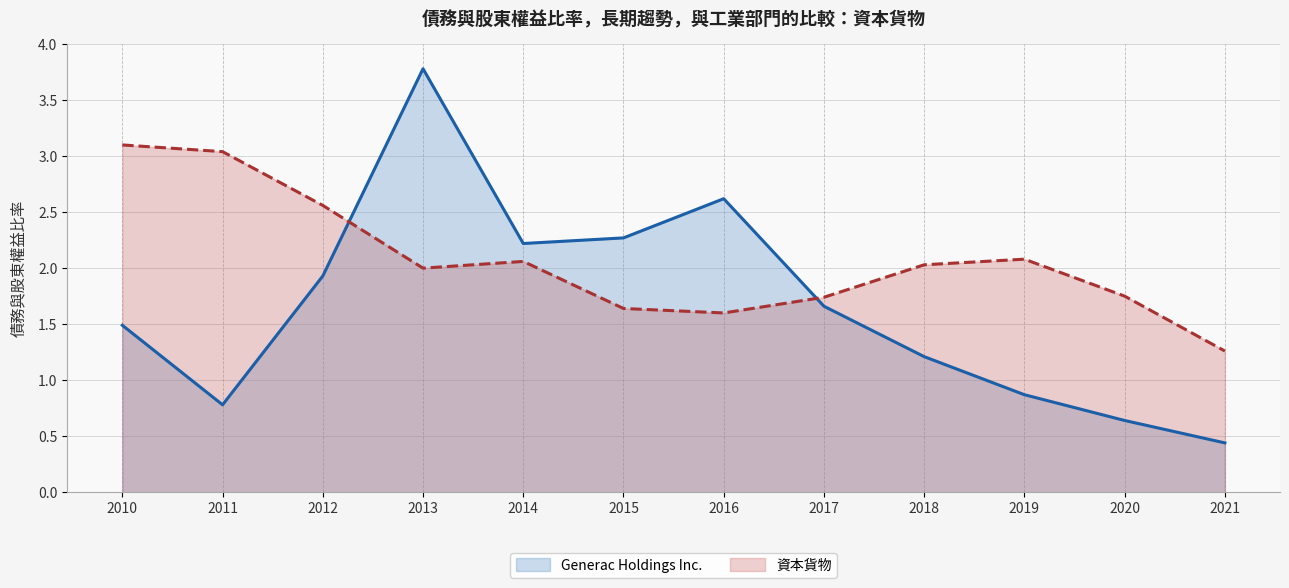

At which label does 資本貨物 reach its peak?

2010